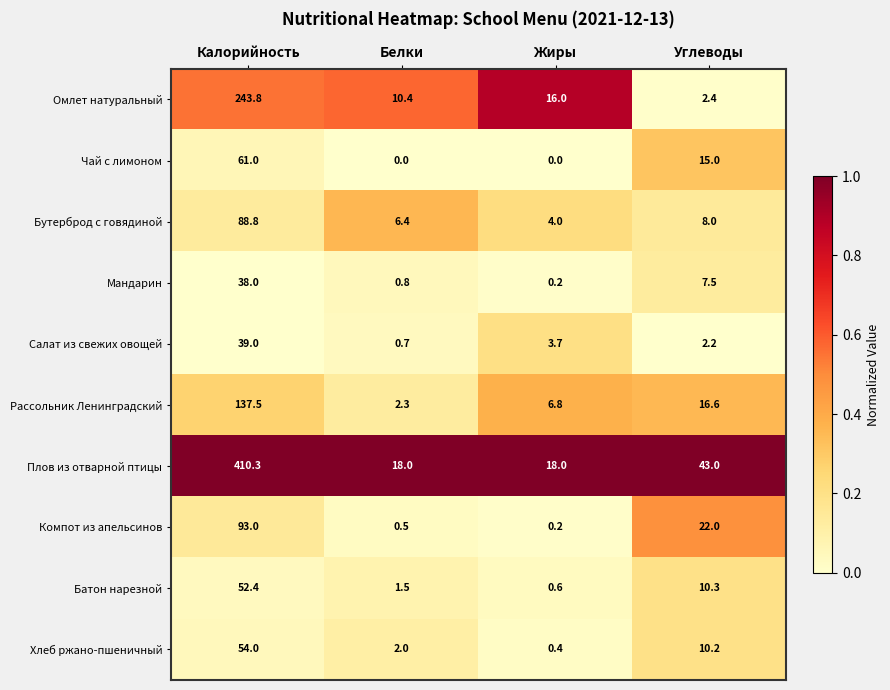

What is the sum of all Рассольник Ленинградский values?

163.2